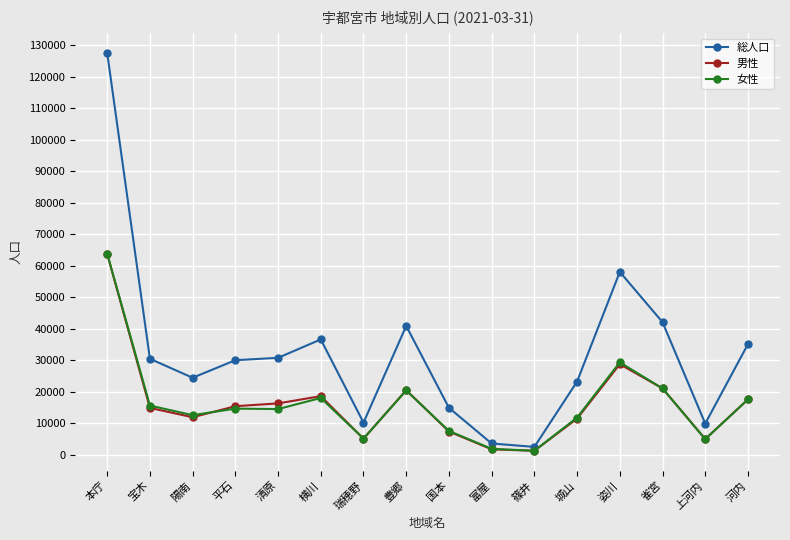

What is the difference between the 女性 values at 篠井 and 陽南?

11305